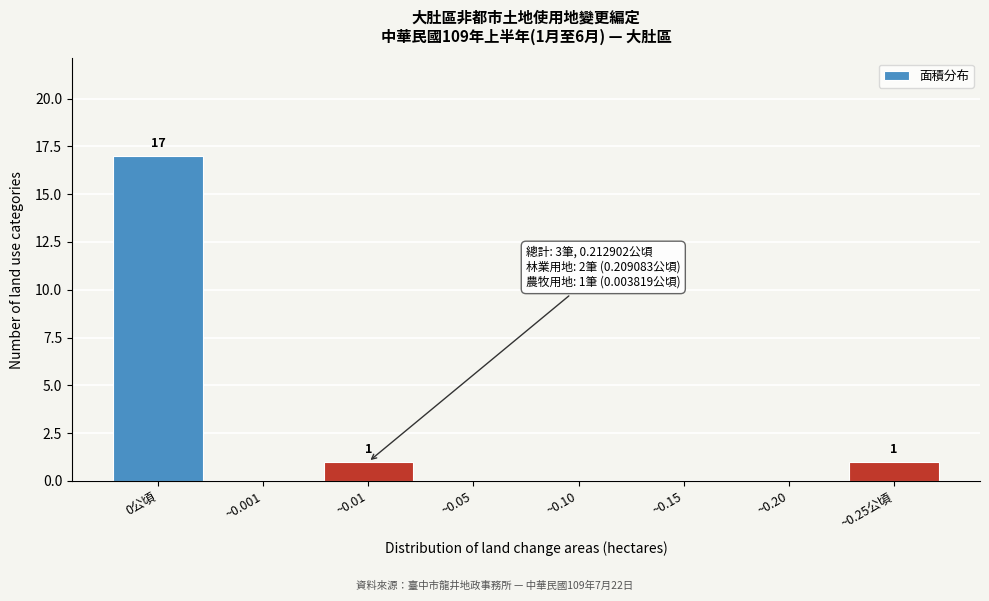

Reading left to right, what are all the values shown in this chart?

0公頃=17	~0.001=0	~0.01=1	~0.05=0	~0.10=0	~0.15=0	~0.20=0	~0.25公頃=1